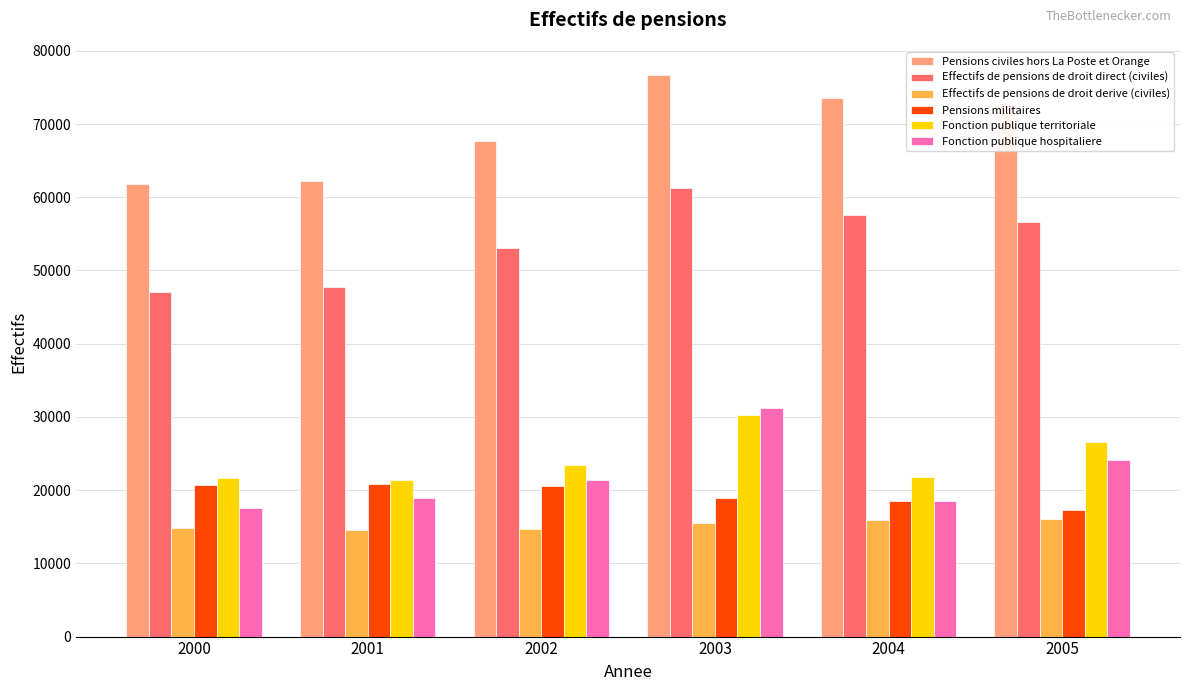

Is it true that Effectifs de pensions de droit direct (civiles) equals 22801 at 2004?

False